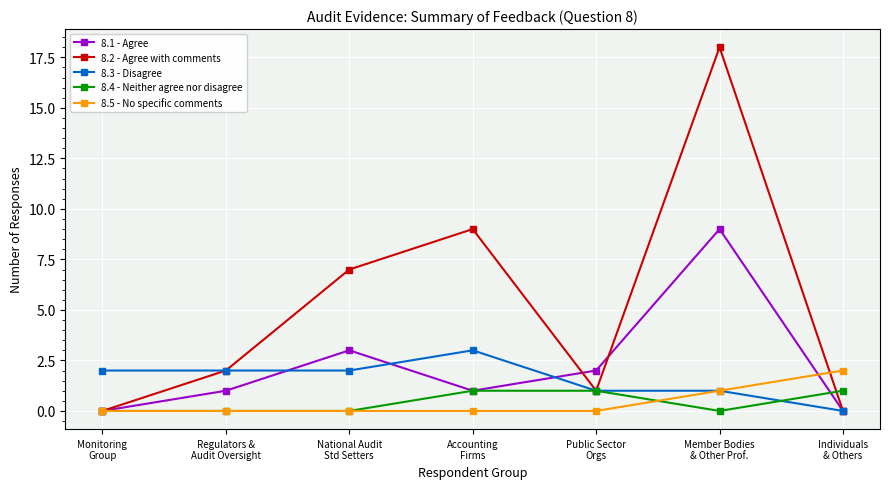

What position from the left is National Audit
Std Setters?

3